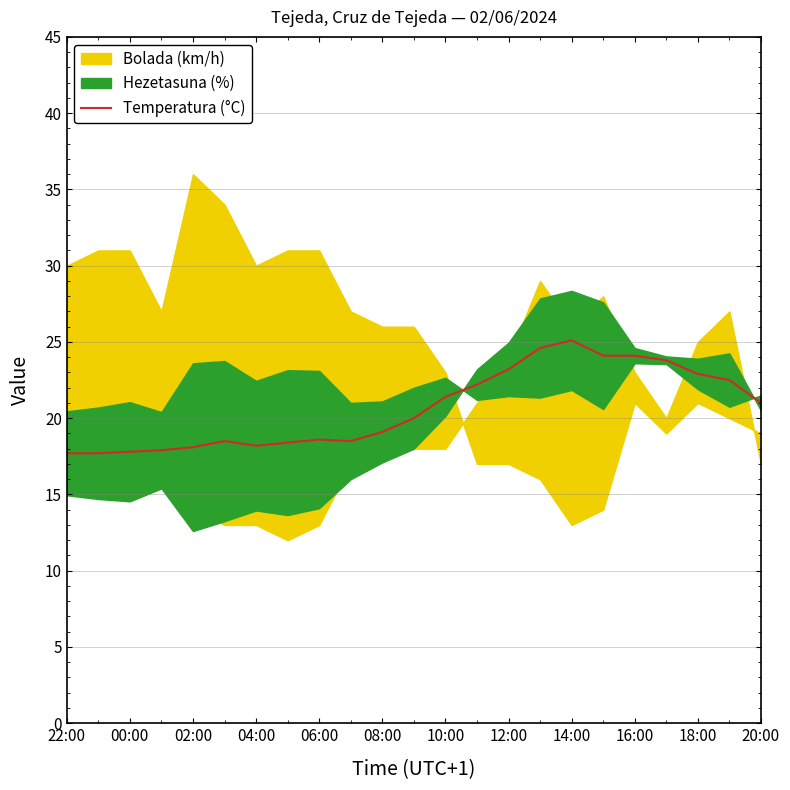

True or false: Temperatura (°C) has a value of 24.1 at 16:00.

True